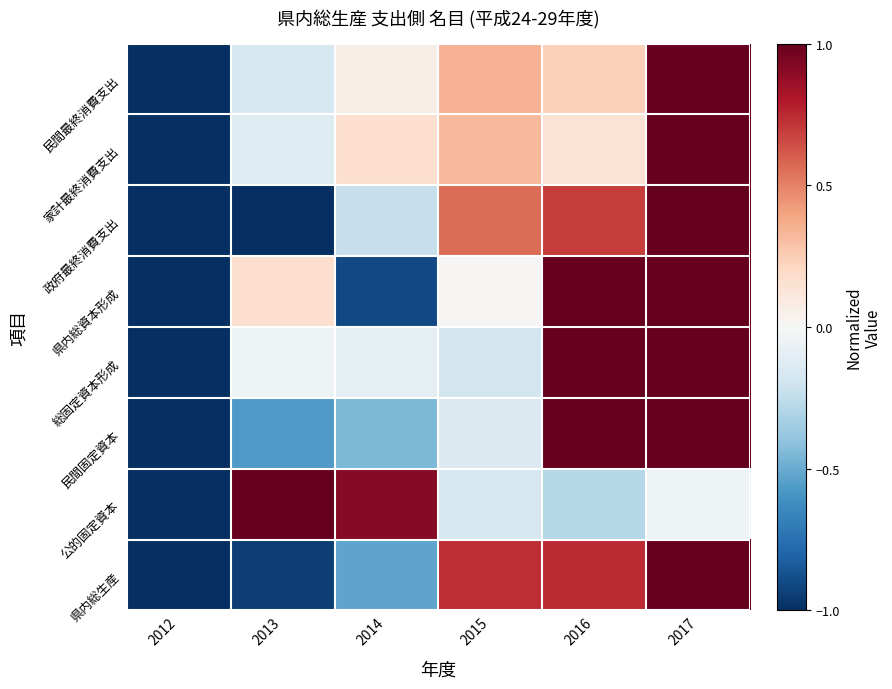

What is the maximum value shown in the chart?

1.0